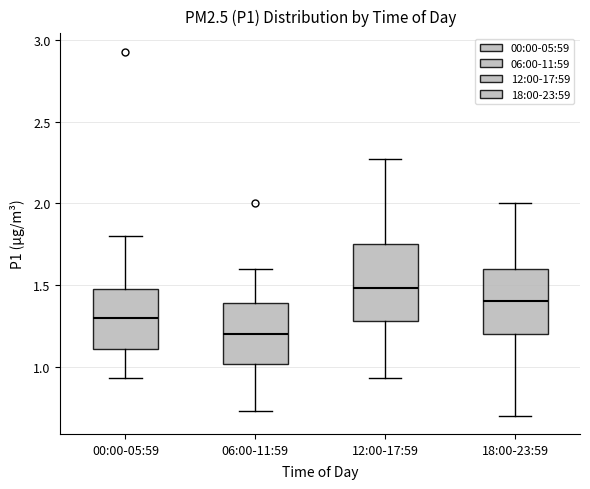

Reading left to right, transcribe this box plot: for each box, give where its median line is, the range the box spans, and where its two whiskers end, as read against the y-axis. The values are not printed on the chart, so give them approximately, as read against the axis.

00:00-05:59: median 1.30, box 1.10 to 1.50, whiskers 0.95 to 1.80
06:00-11:59: median 1.20, box 1.00 to 1.40, whiskers 0.75 to 1.60
12:00-17:59: median 1.50, box 1.30 to 1.75, whiskers 0.95 to 2.25
18:00-23:59: median 1.40, box 1.20 to 1.60, whiskers 0.70 to 2.00